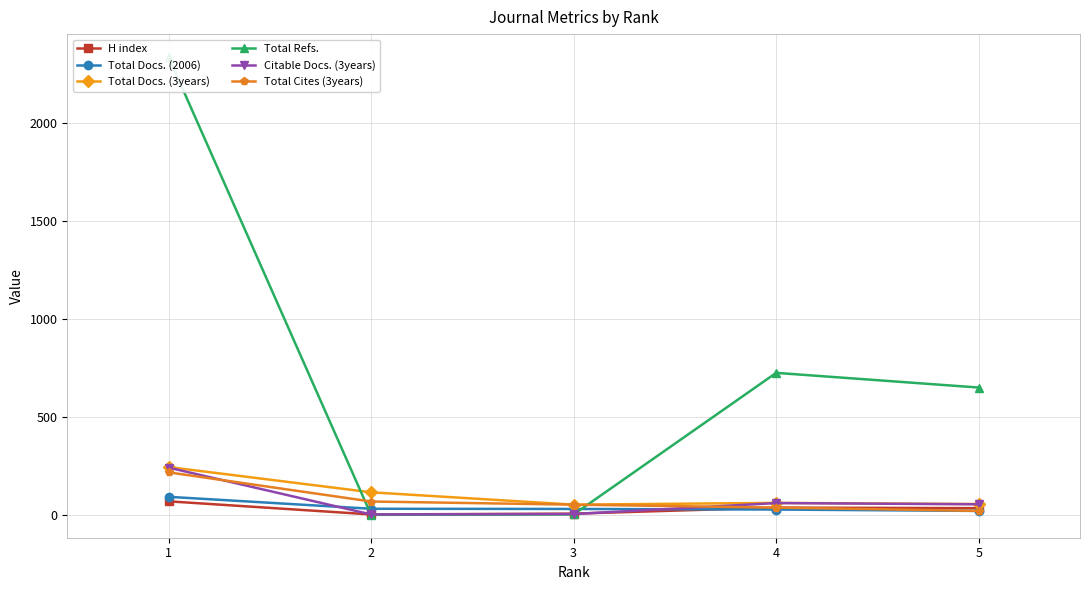

Between 2 and 5, which series saw the biggest shift?

Total Refs.